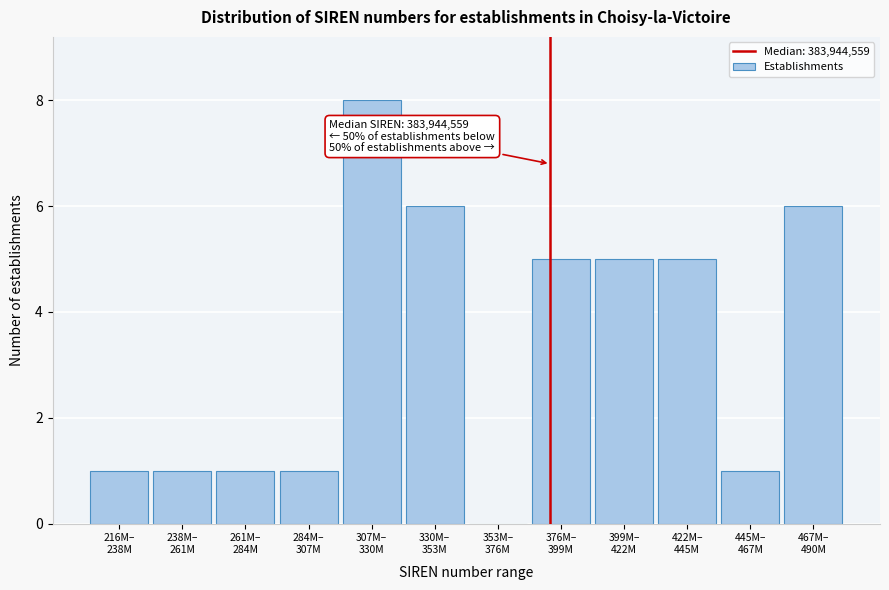

What is the sum of all values?

40